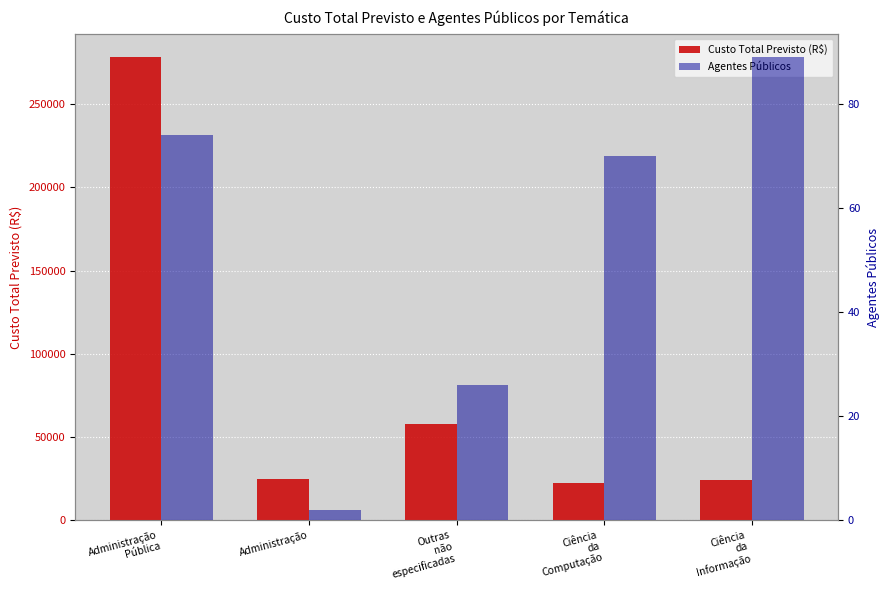

What is the total value across all series at Administração?

25002.0